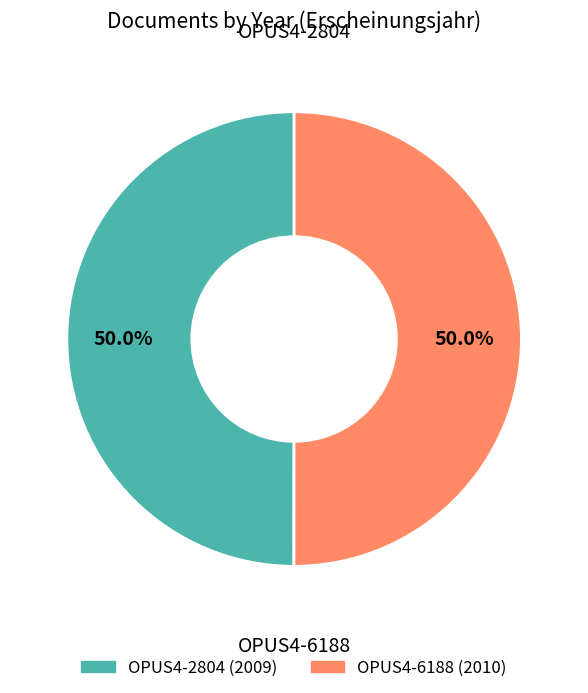

How much of the chart is everything except OPUS4-6188?

50.0%